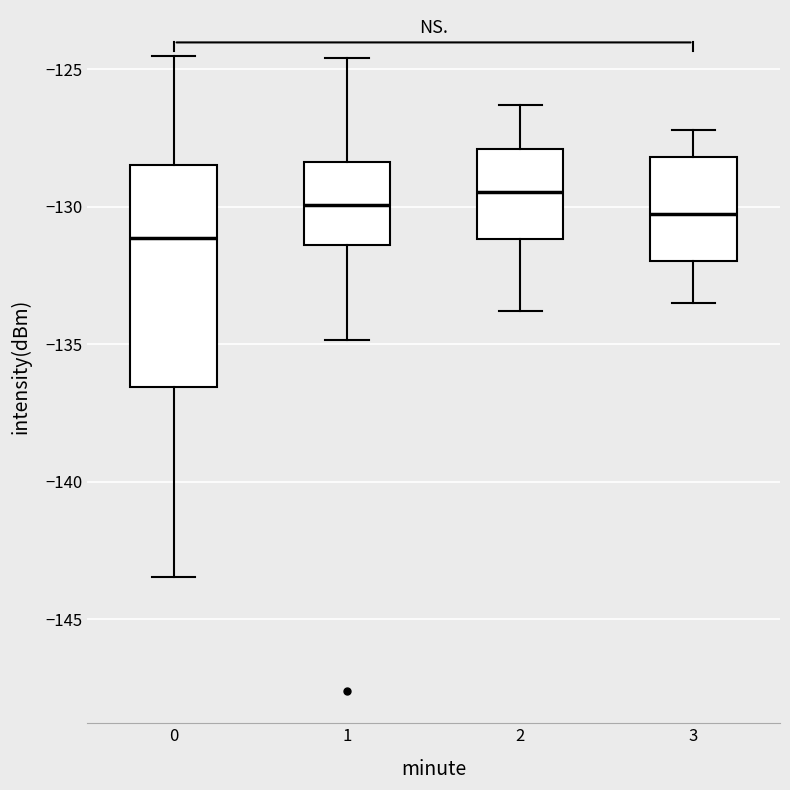

Where is the upper edge of the box at x = 3 on the y-axis? The values are not printed on the chart, so give them approximately, as read against the axis.

-128.0